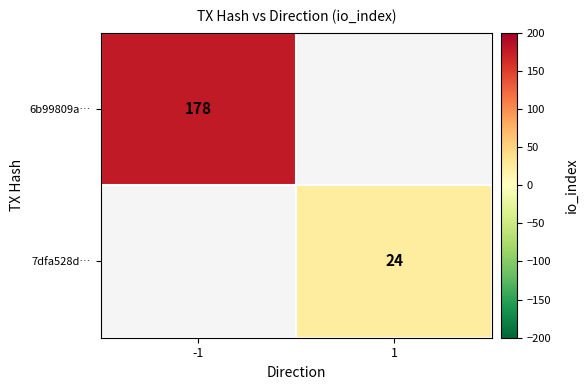

The value of 7dfa528d… at 1 is 11.1. True or false?

False